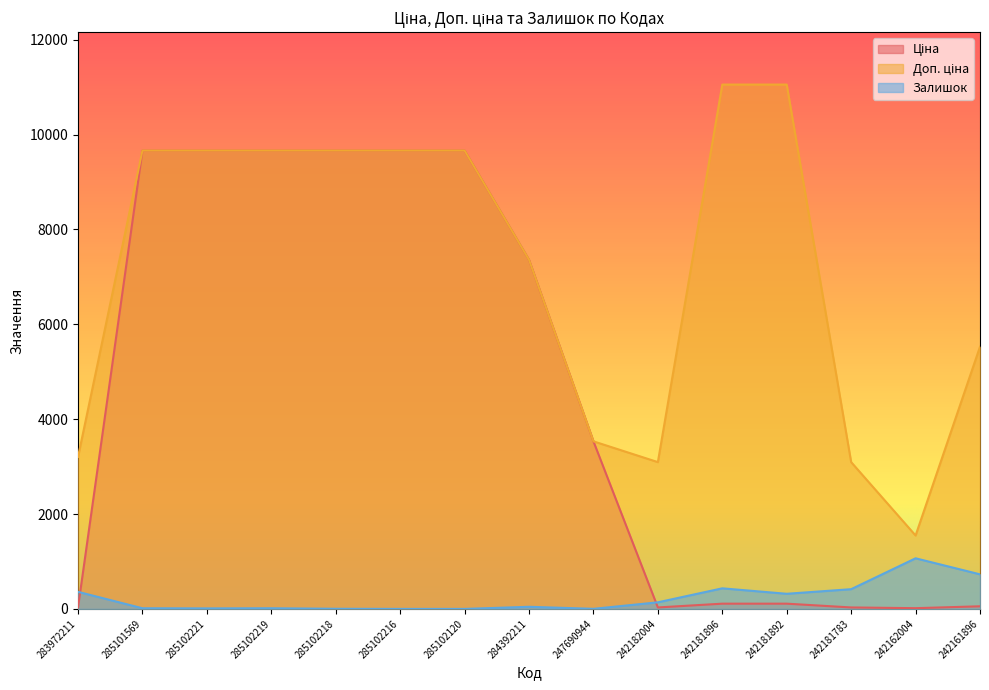

Is it true that Залишок equals 17.1 at 285102221?

False